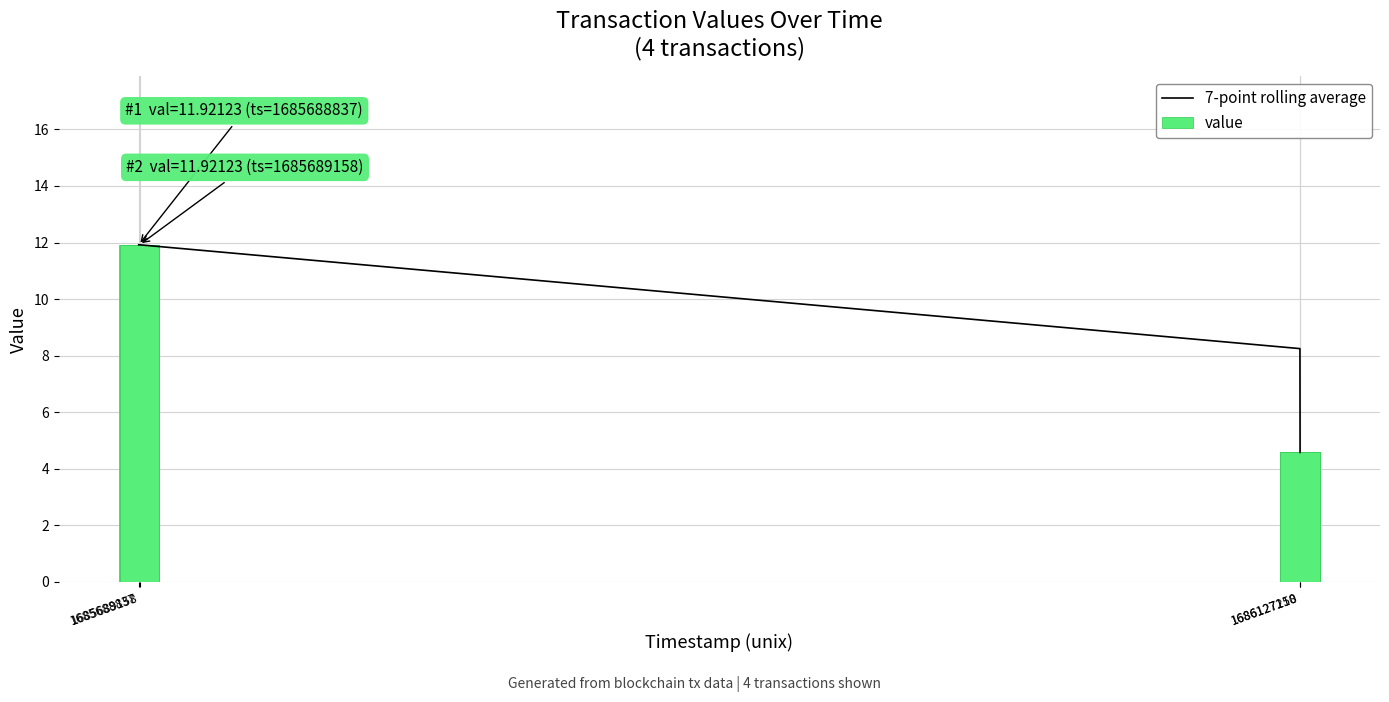

What are all the series names shown in the legend?

7-point rolling average, value